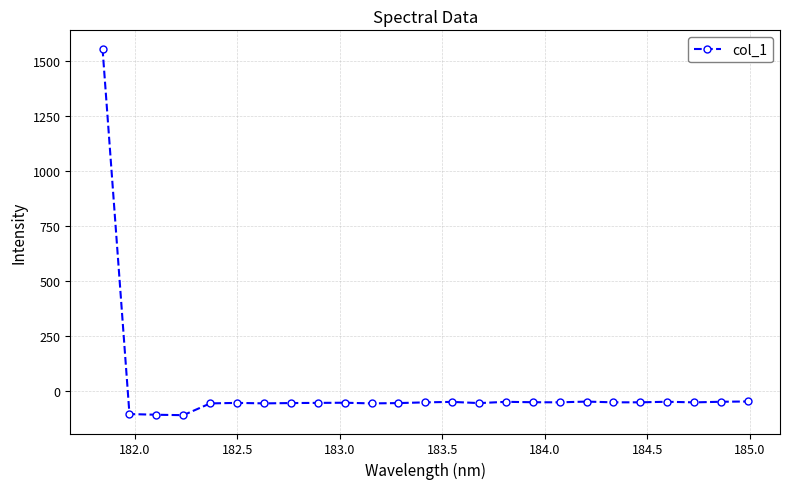

True or false: there are more than 0 points higher than both neighbors.

True